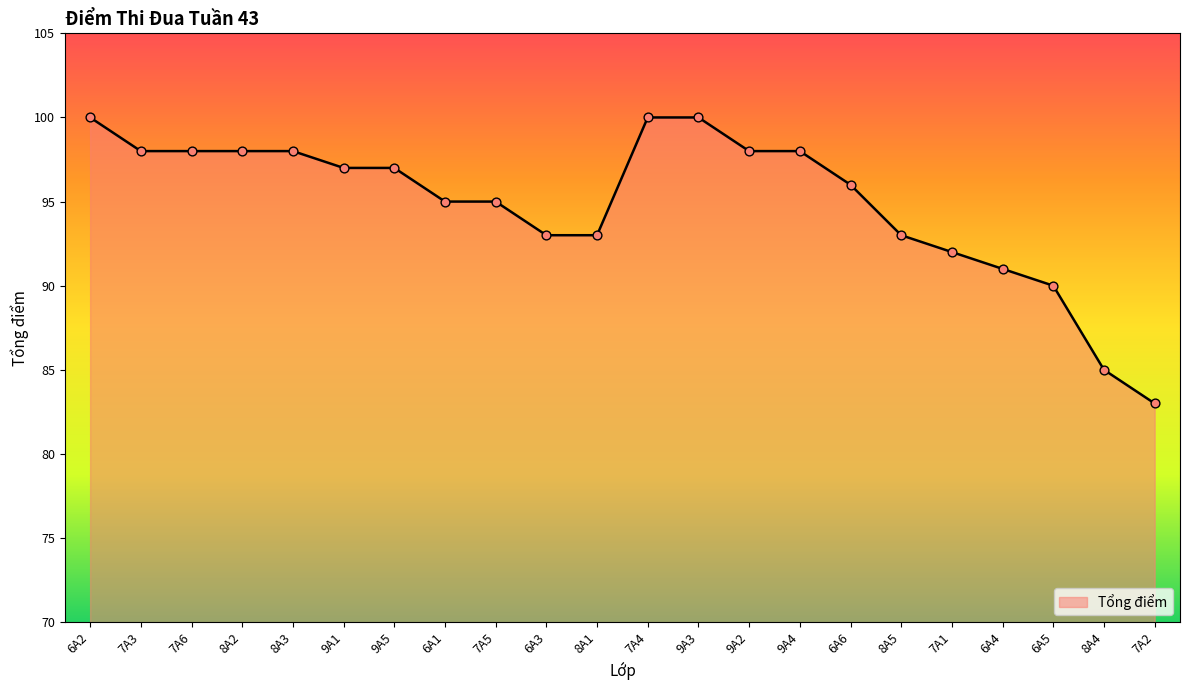

What is the ratio of the value at 6A3 to the value at 8A5?

1.0